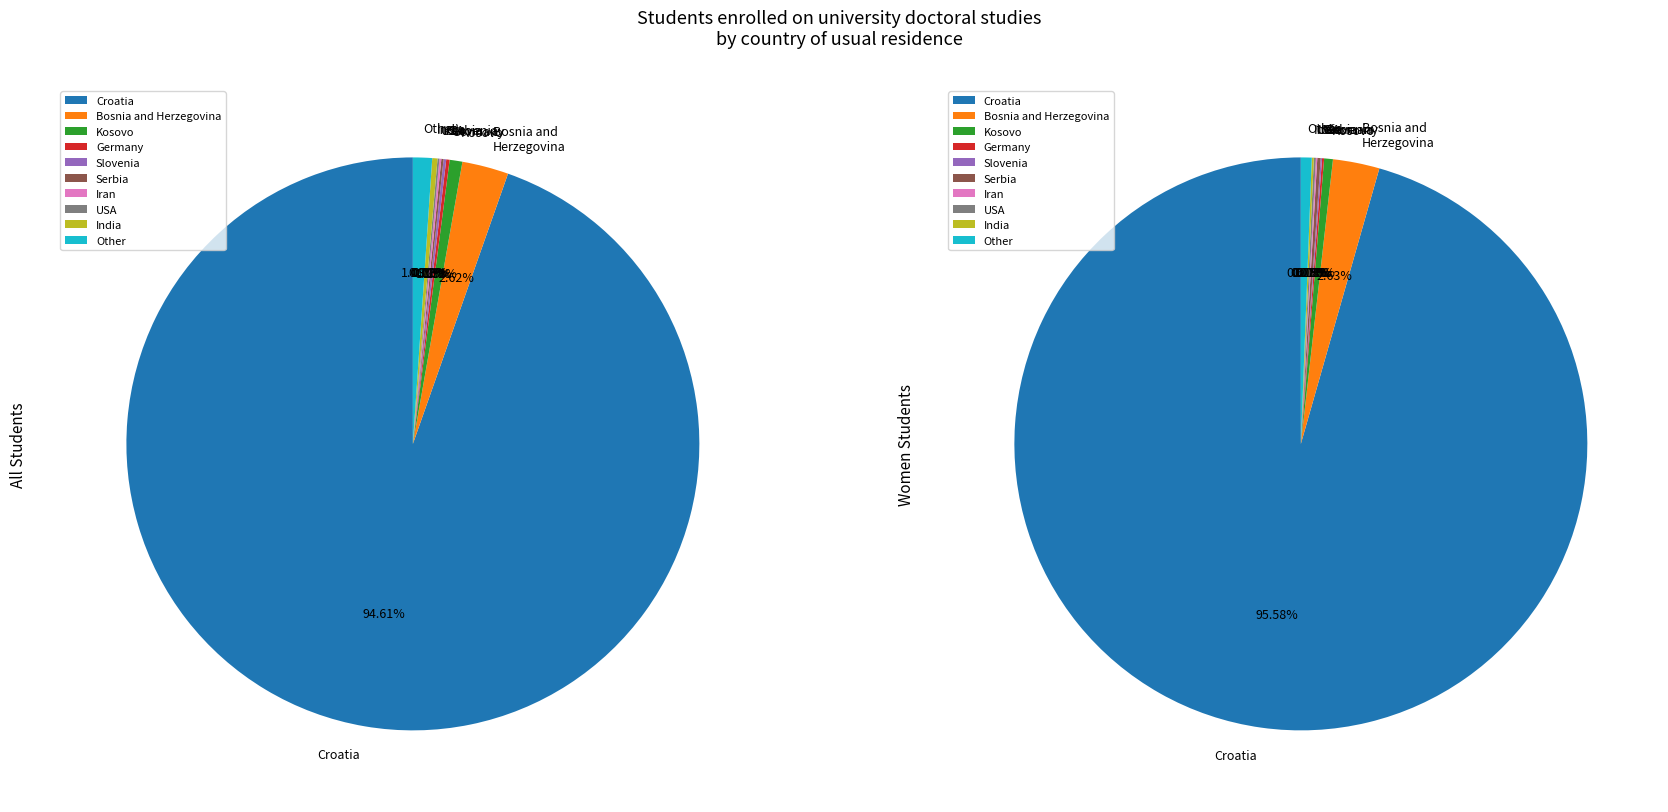

Which category has the biggest portion of the pie?

Croatia